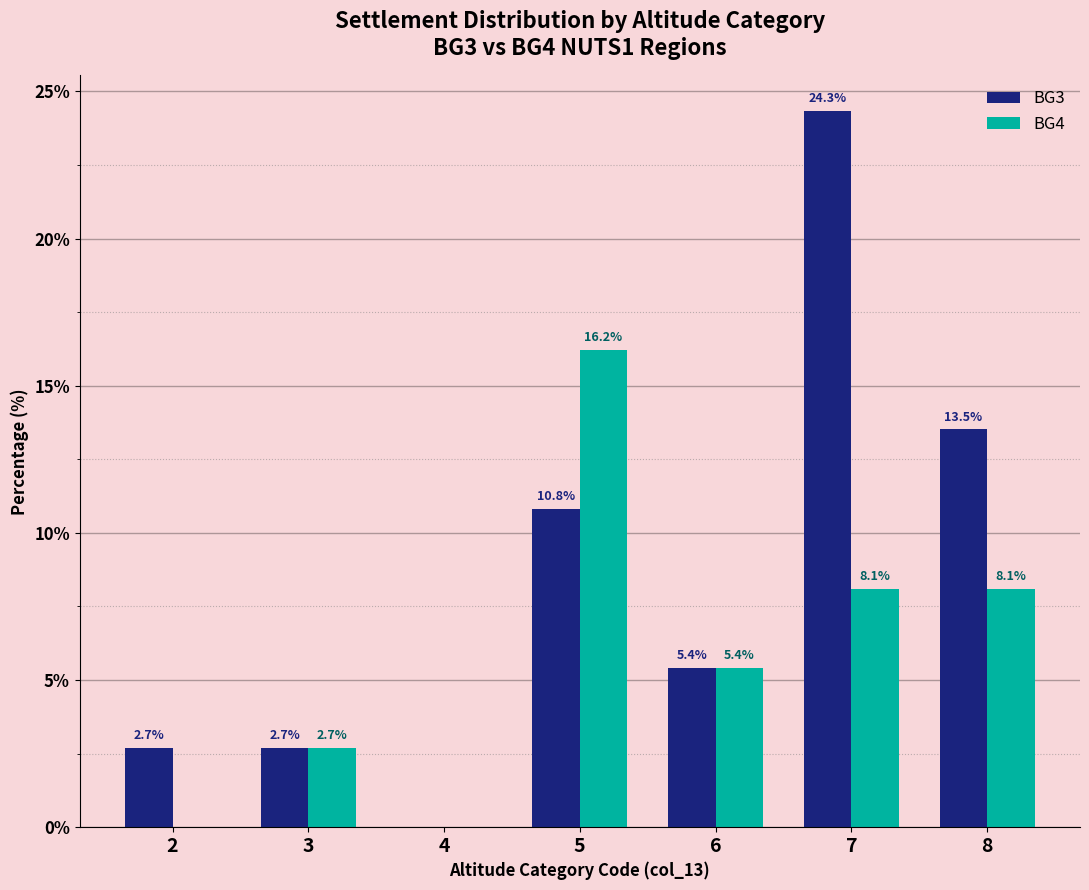

The value of BG3 at 7 is 24.3. True or false?

True